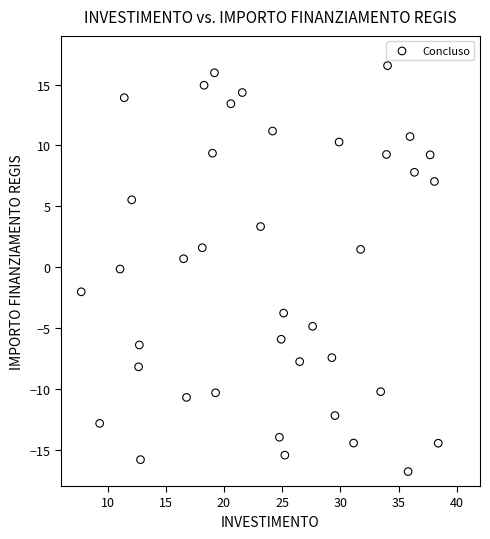

What is the range of X values (max minus min)?

30.7